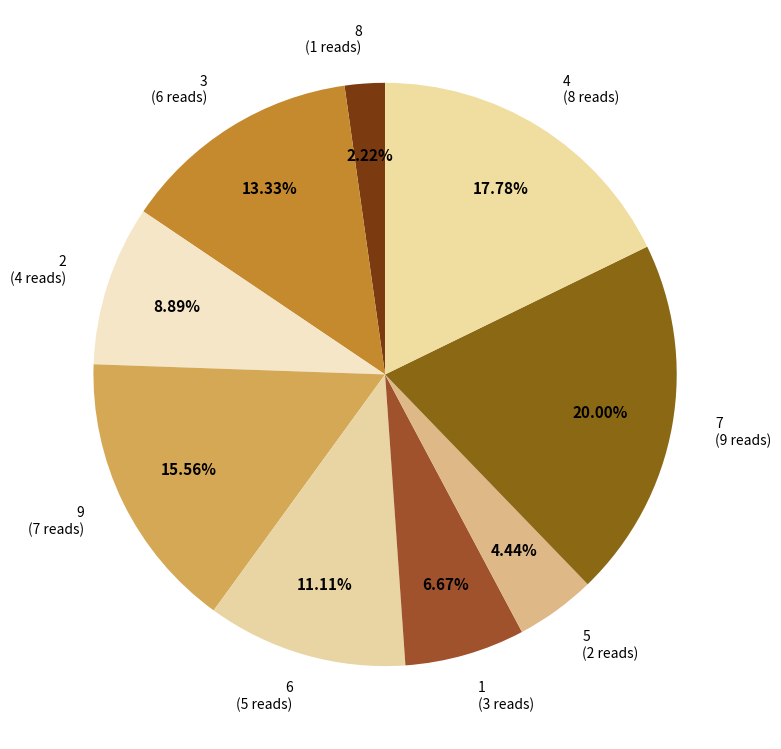

Count the number of slices in the pie.

9